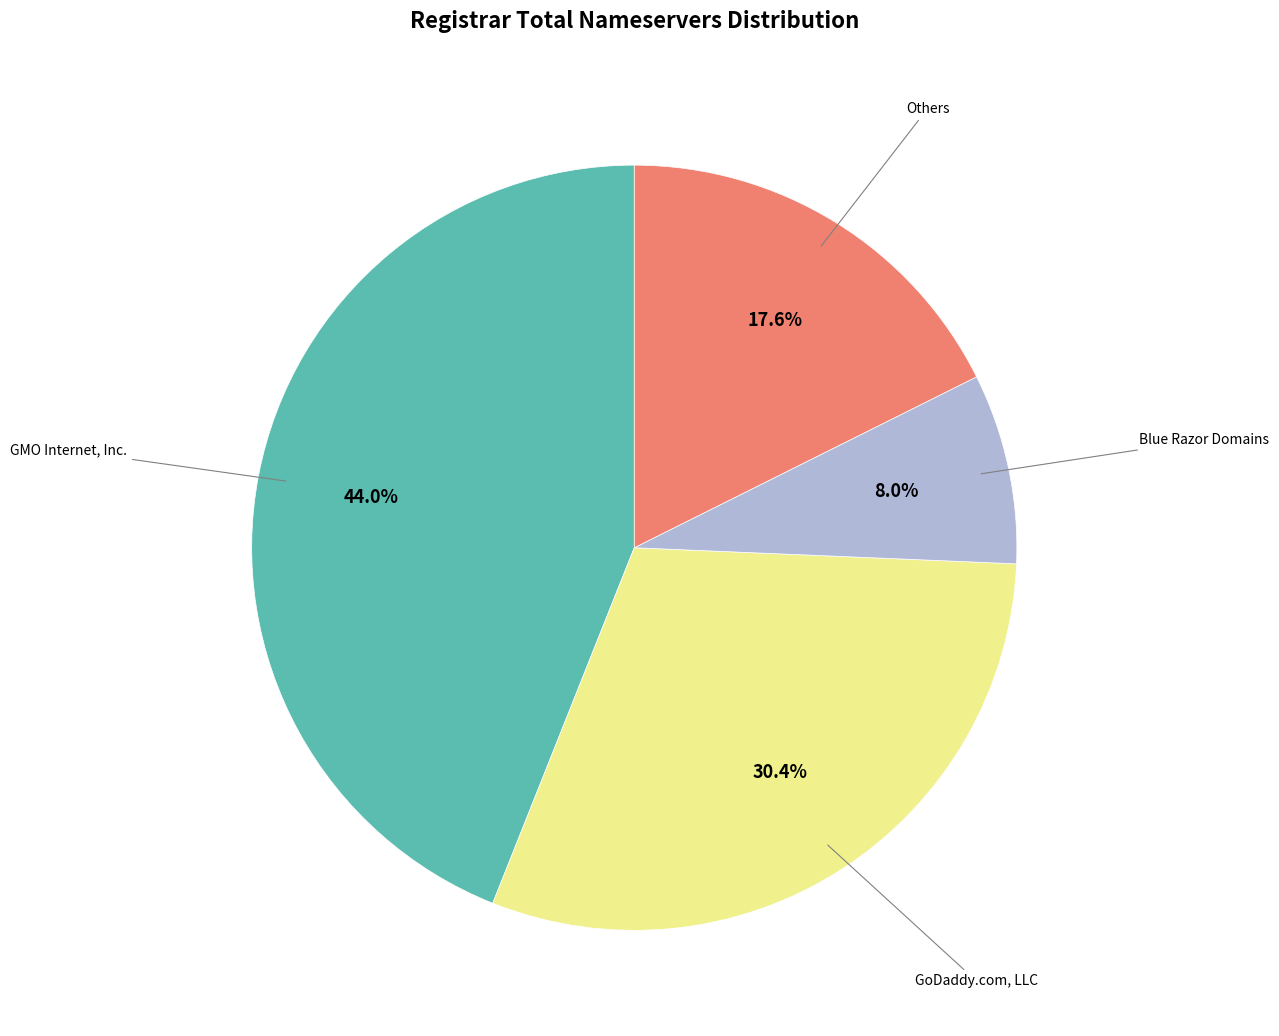

Is there any slice that represents more than half of the pie?

No